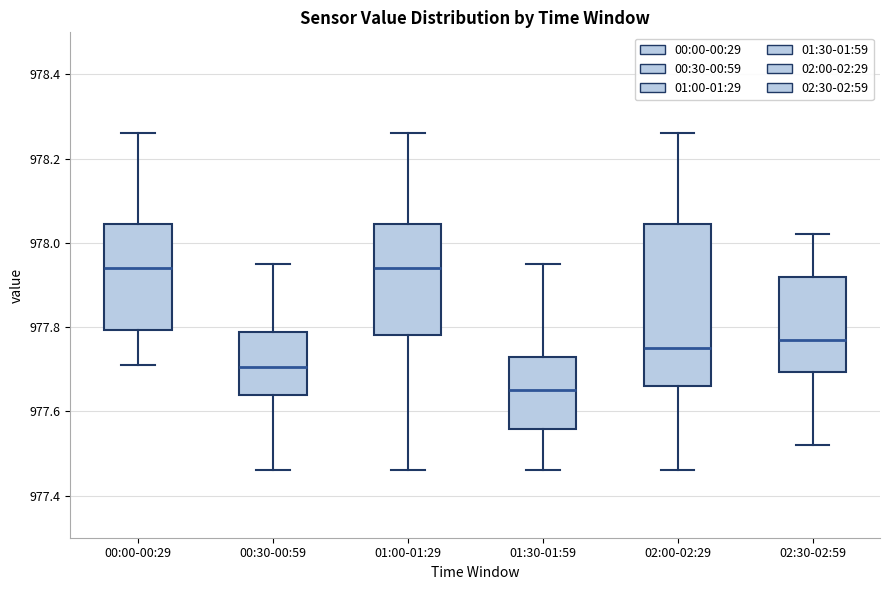

Which box has the lowest median line?

01:30-01:59